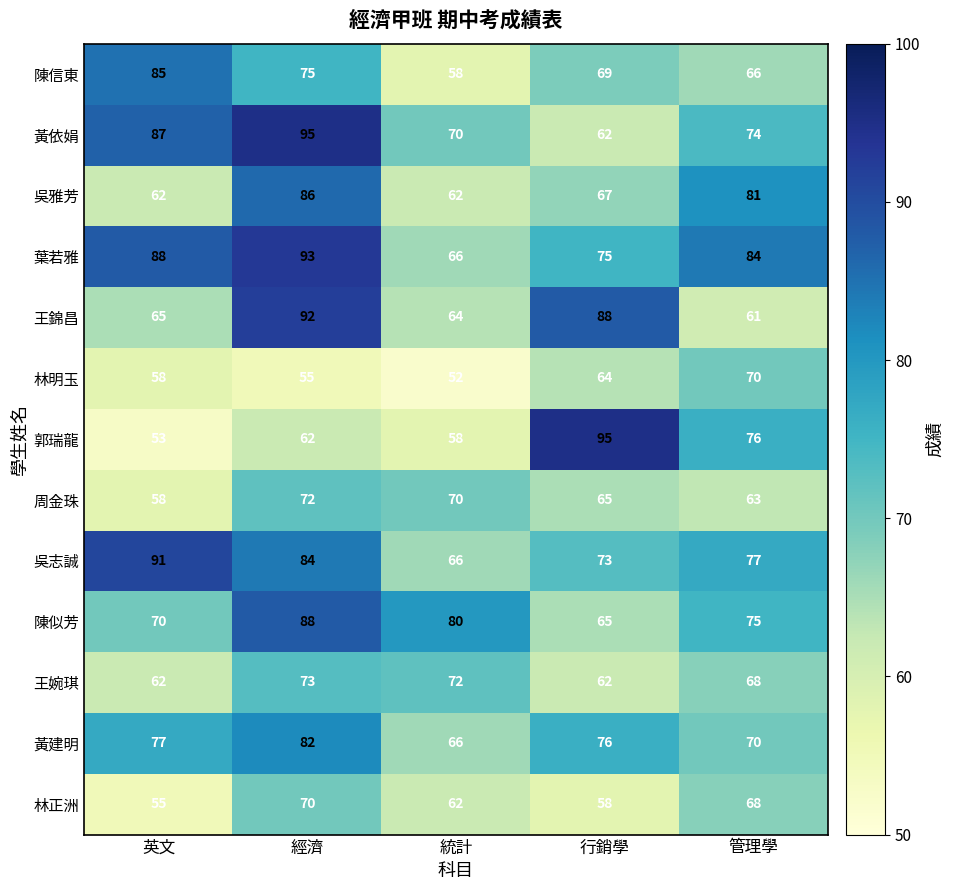

The value of 周金珠 at 管理學 is 25. True or false?

False